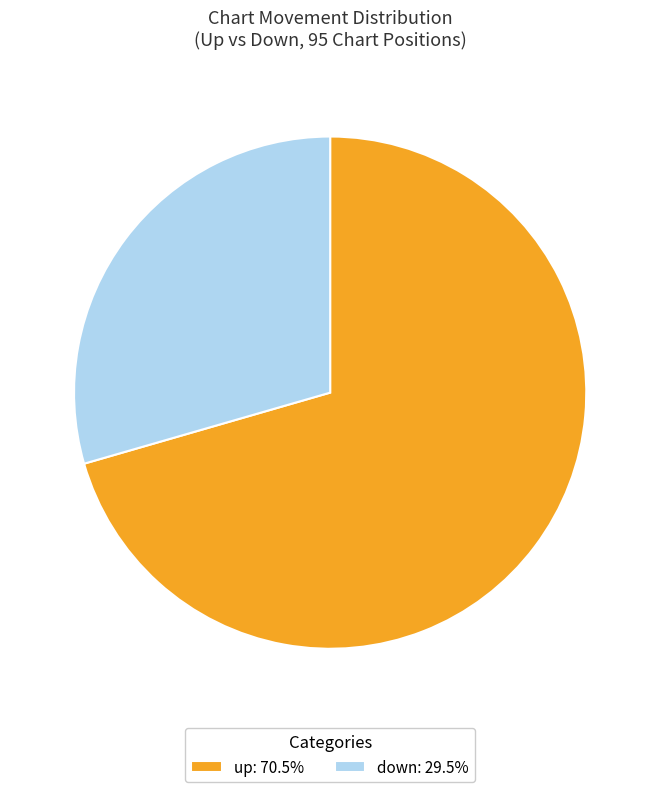

Combined, do up and down account for over 50%?

Yes